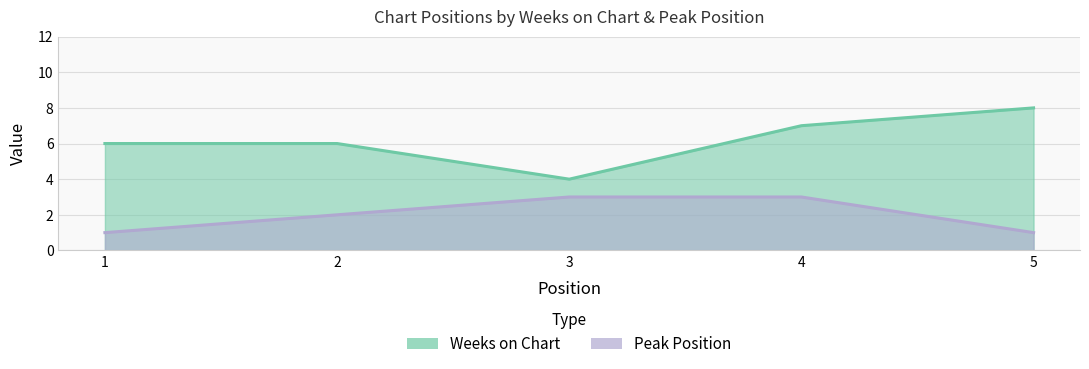

True or false: Peak Position and Weeks on Chart cross at least once.

False